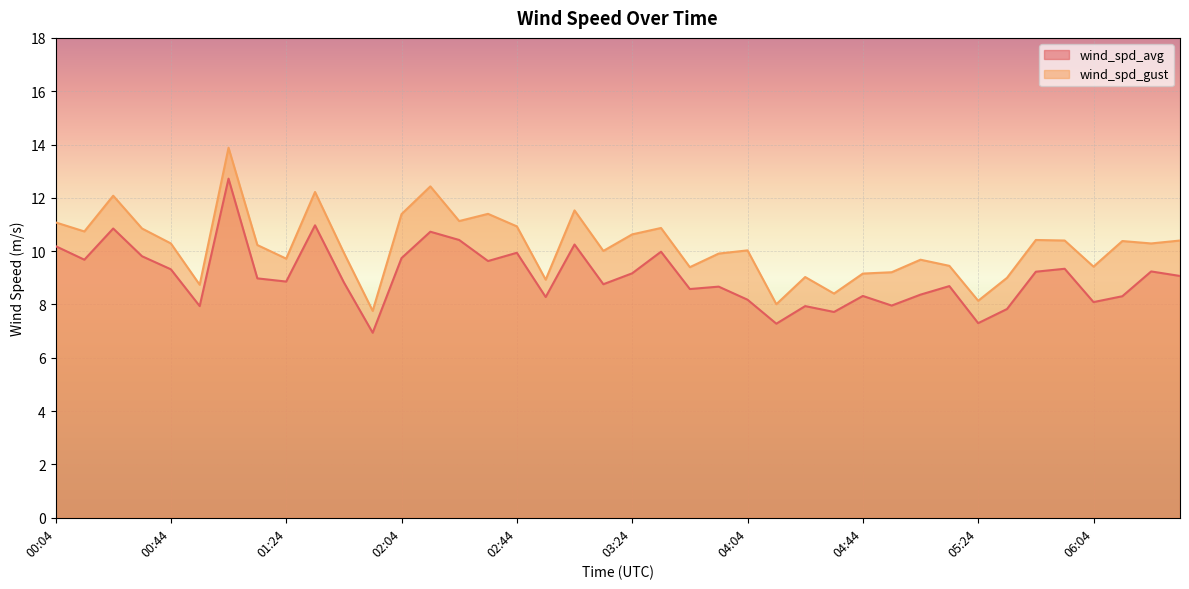

Rank the series at 00:34 from highest to lowest value.

wind_spd_gust, wind_spd_avg